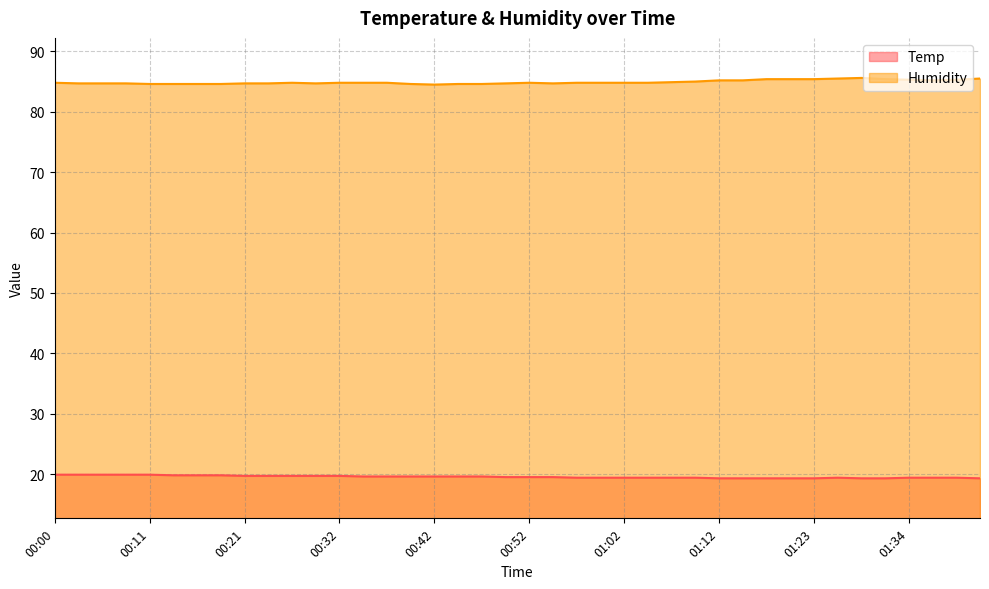

What is the difference between the maximum and minimum values in the Humidity series?

1.1